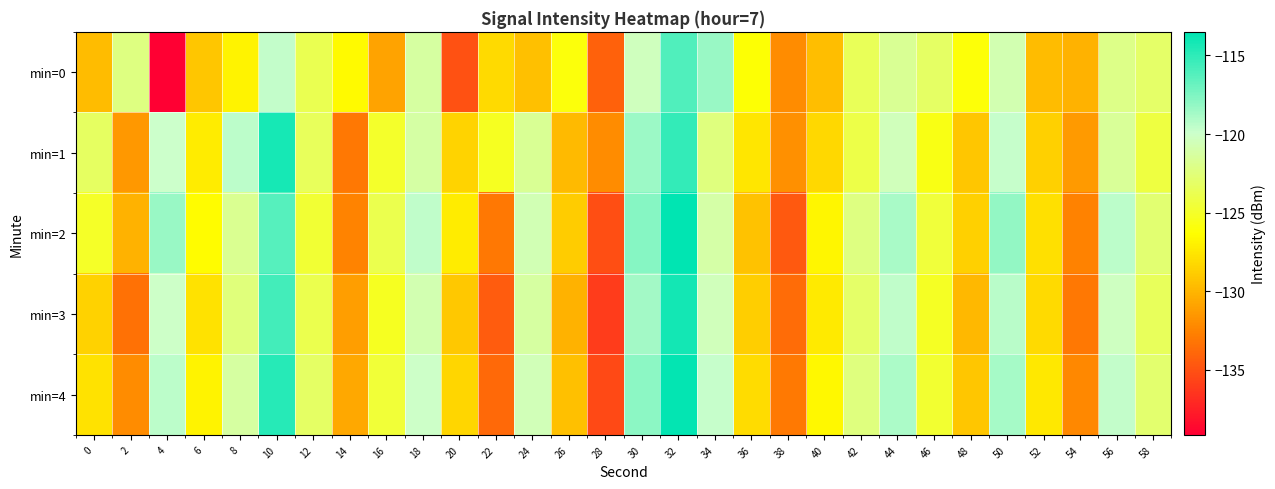

What is the difference between the highest and lowest values at 8?

7.4